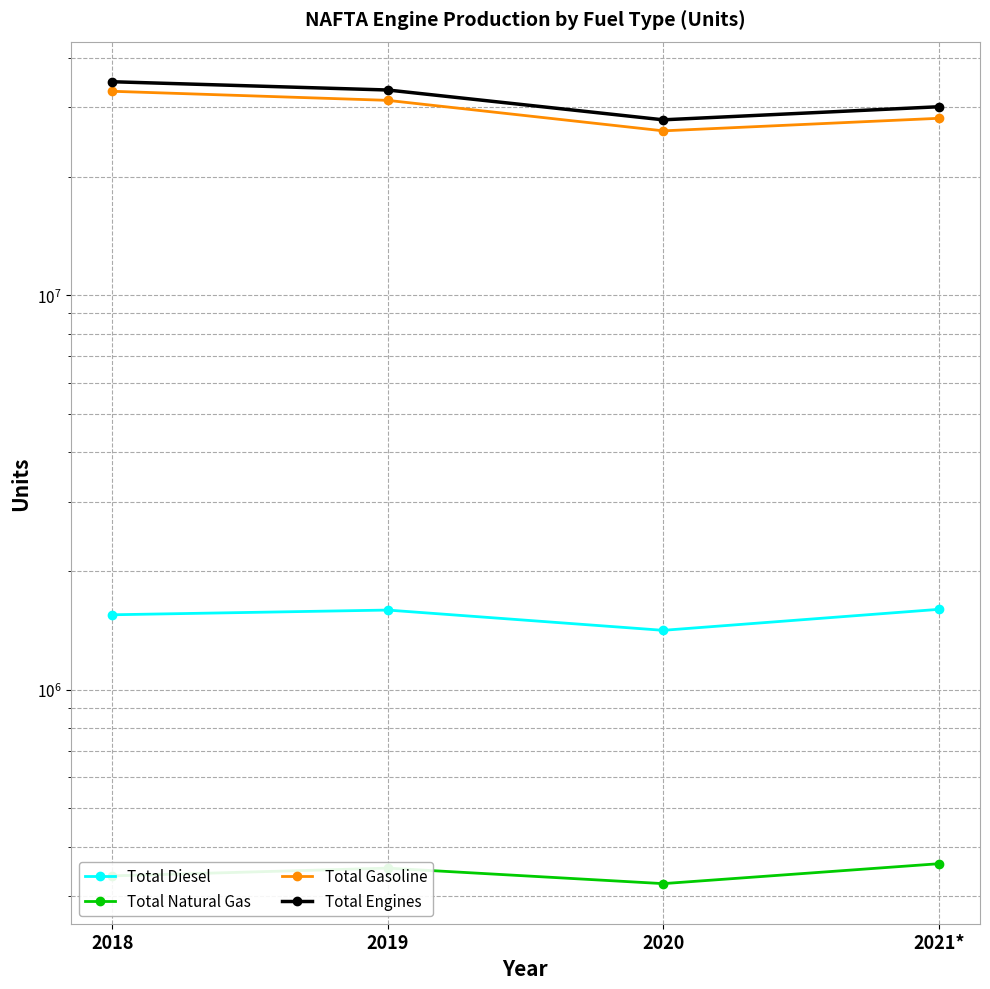

What is the difference between the Total Gasoline values at 2020 and 2021*?

1985482